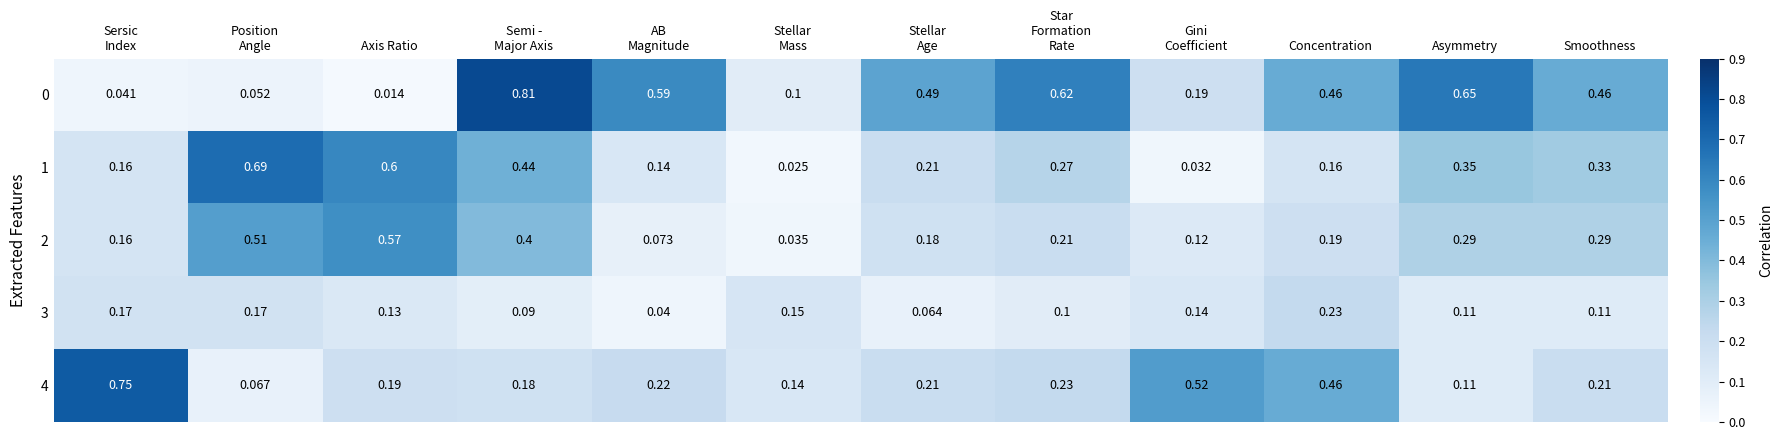

At which category does the chart reach its minimum across all series?

Axis Ratio